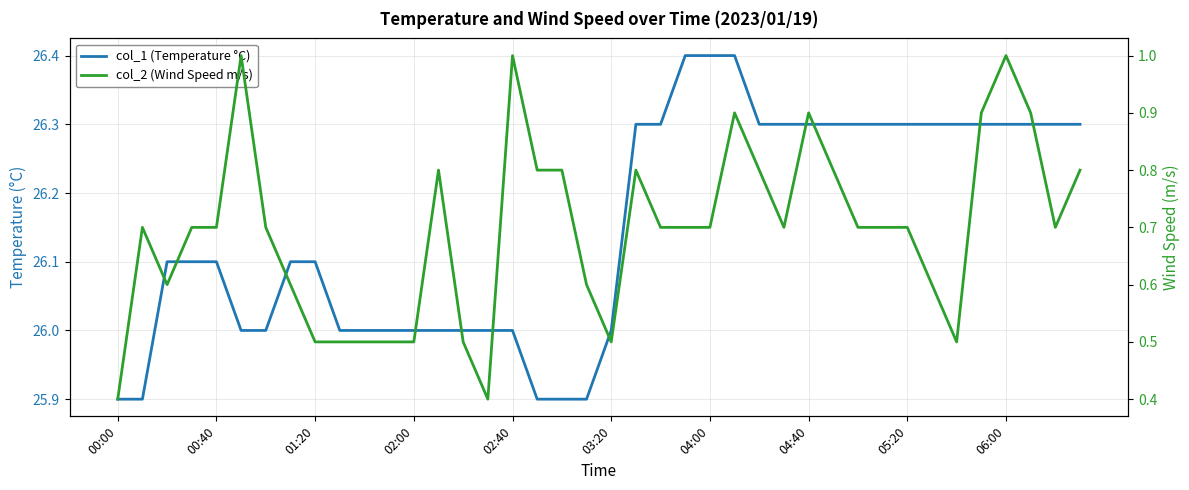

What position from the left is 11?

12